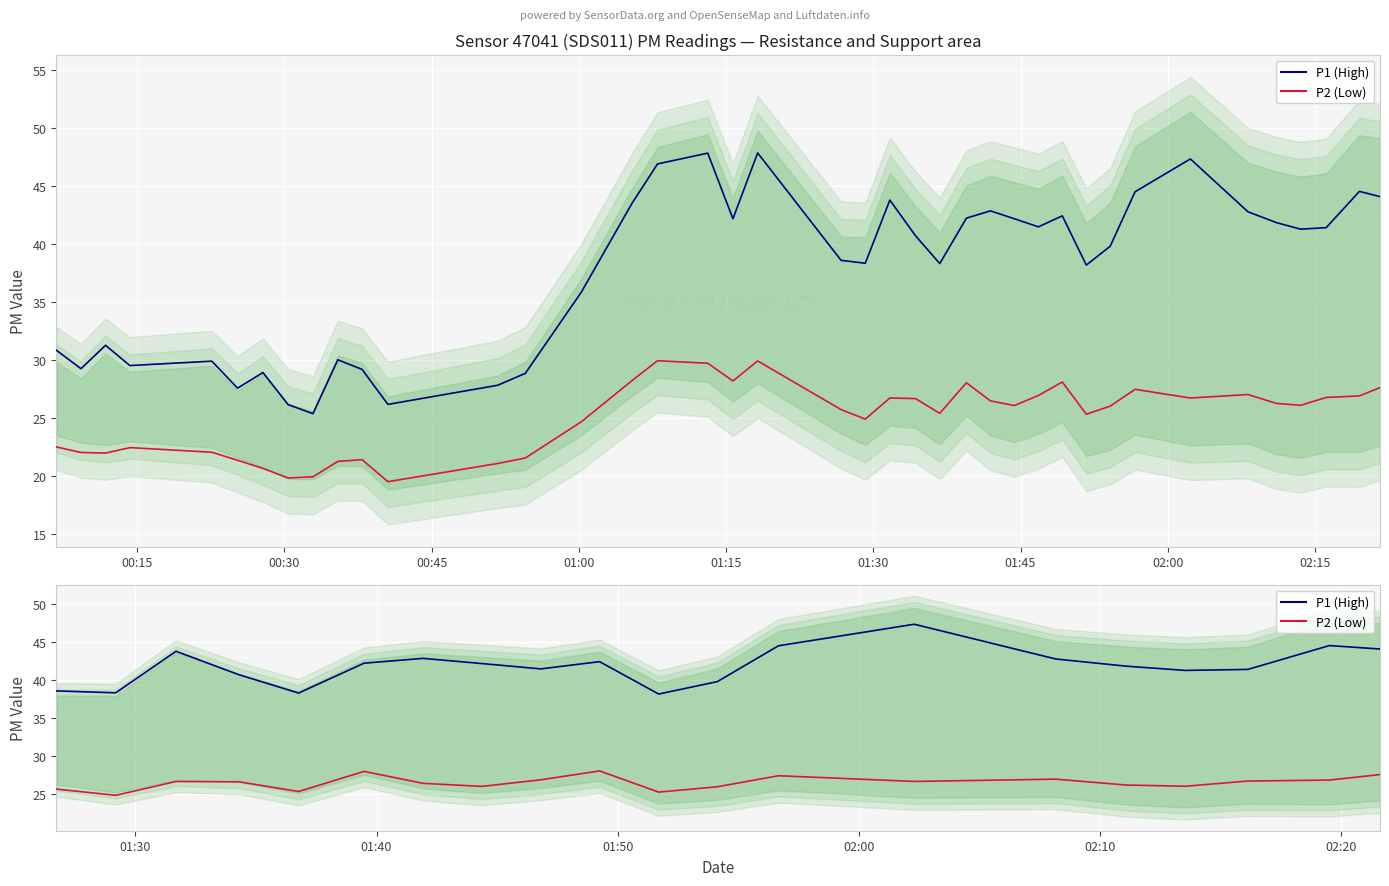

How many lines are shown in the chart?

2